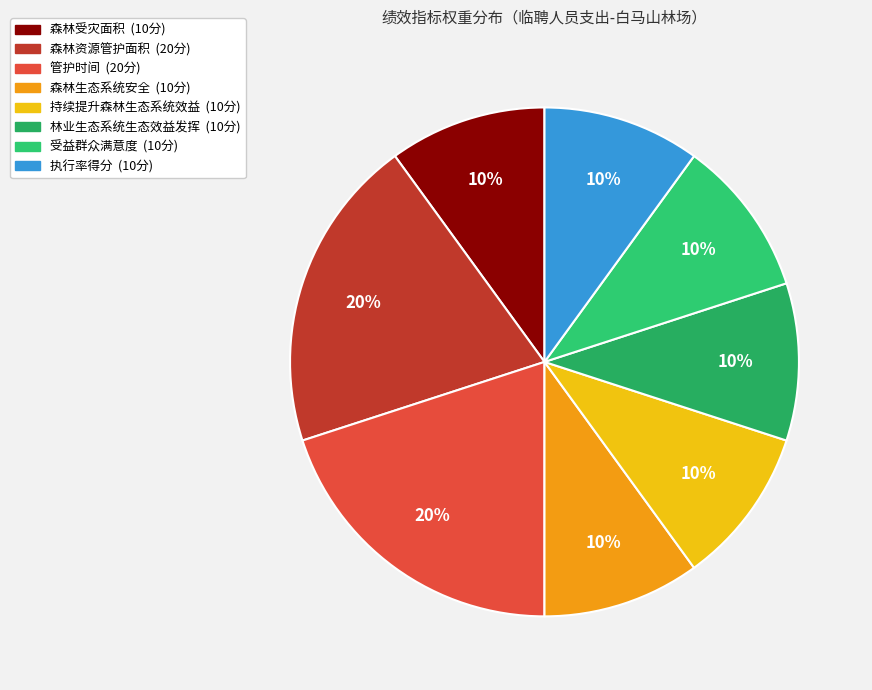

How many slices are in this pie chart?

8